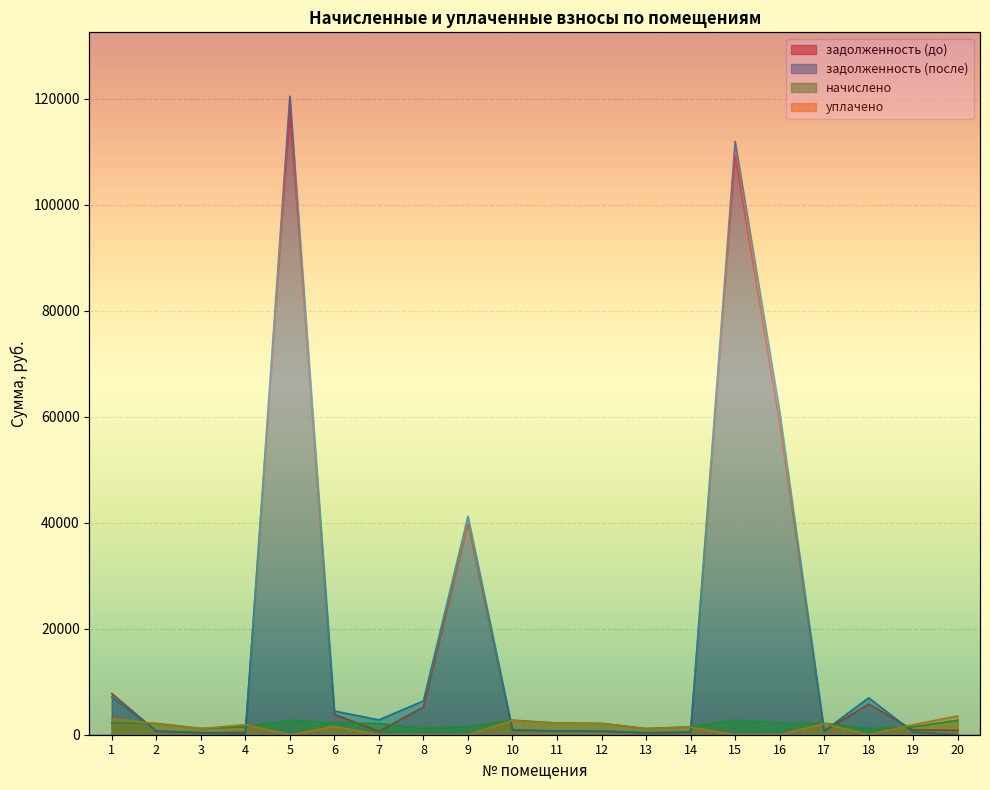

How many values in the уплачено series exceed 1556?

10